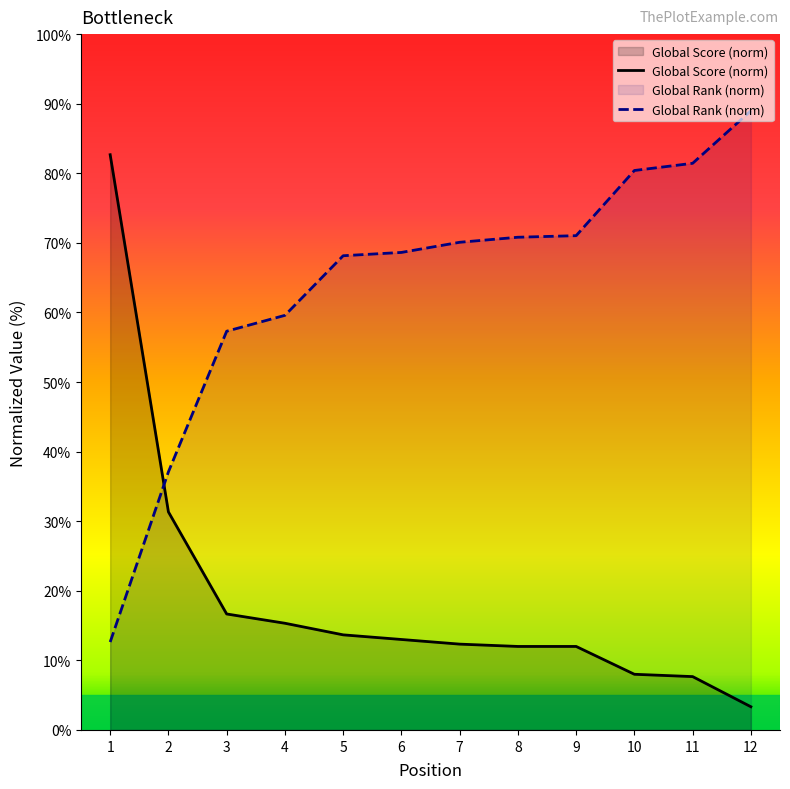

Where is Global Score nearest to the value 43?

2